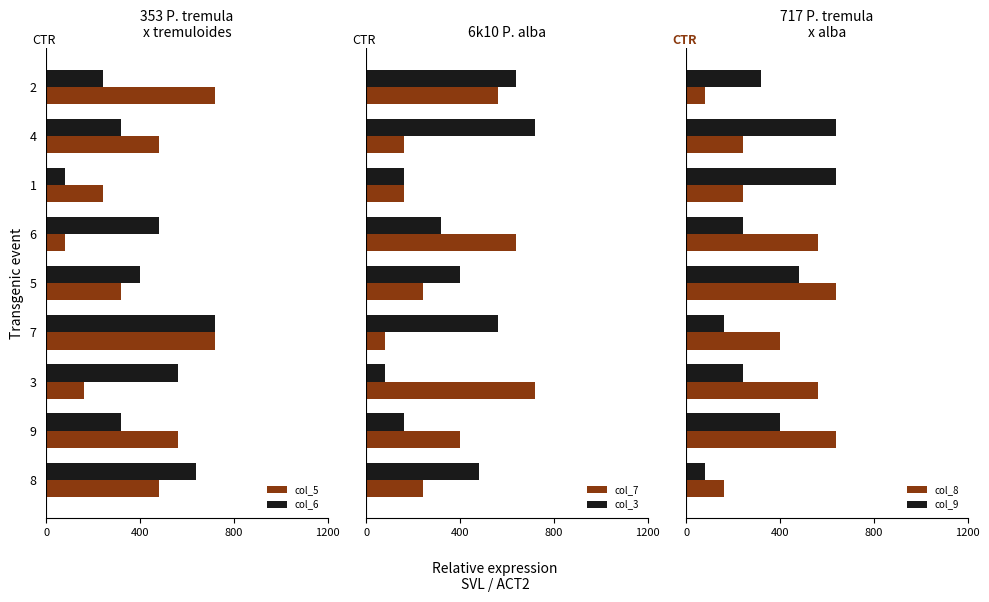

How many groups of bars are there?

9